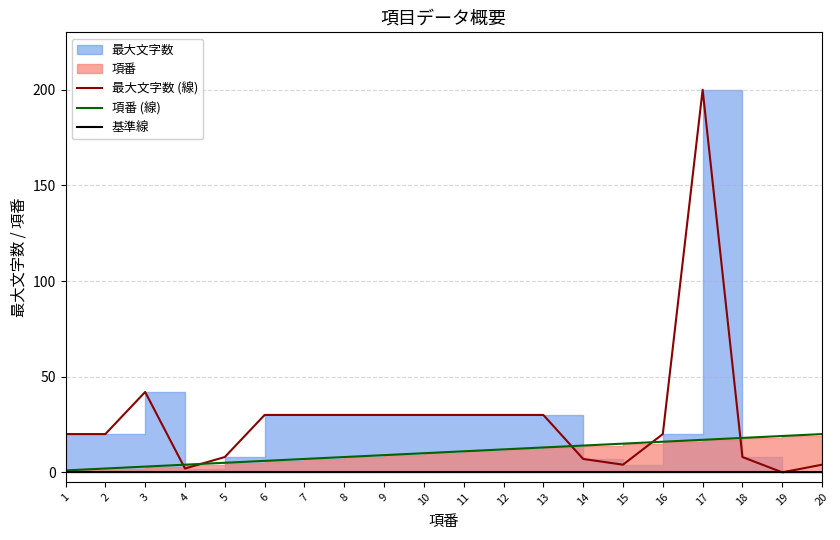

Which series has the largest total across all categories?

最大文字数